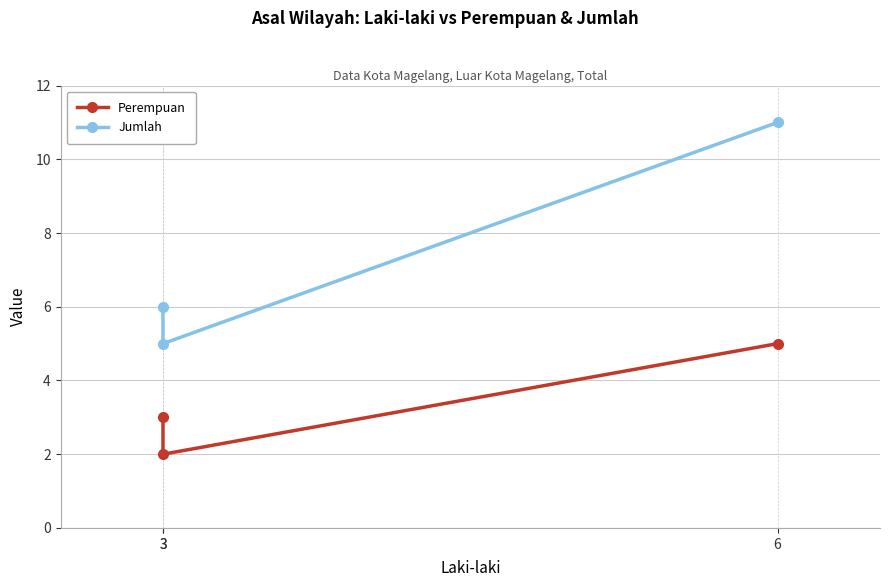

Is it true that Jumlah equals 15 at 6?

False